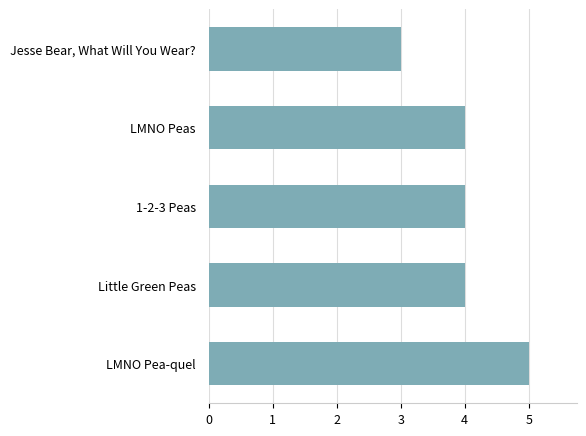

Is it true that the value at 1-2-3 Peas is 6?

False